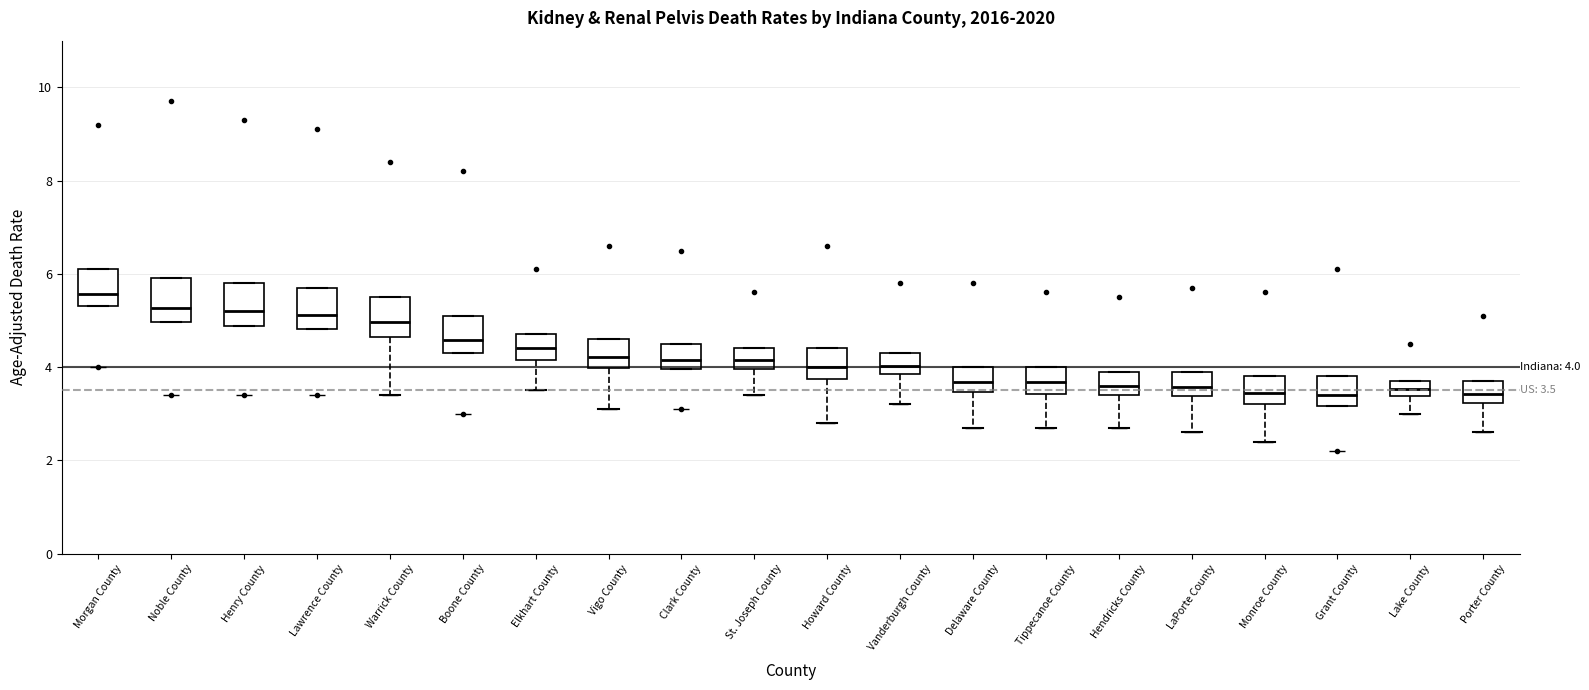

Which box has the highest median line?

Morgan County